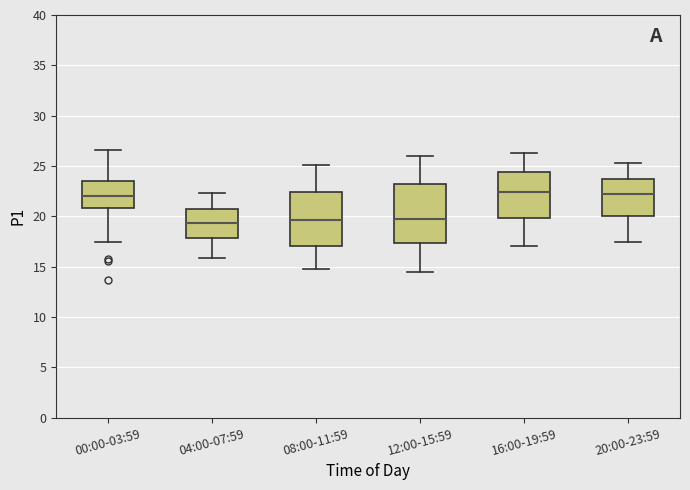

Where is the upper edge of the box for 12:00-15:59 on the y-axis? The values are not printed on the chart, so give them approximately, as read against the axis.

23.0